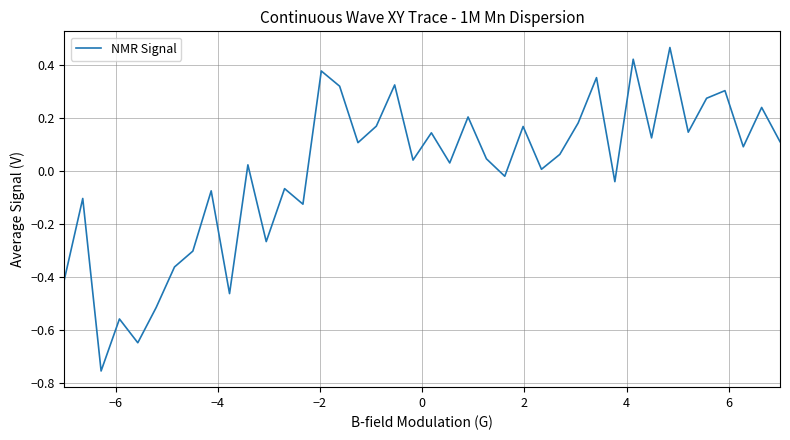

What is the difference between the maximum and minimum values?

1.2